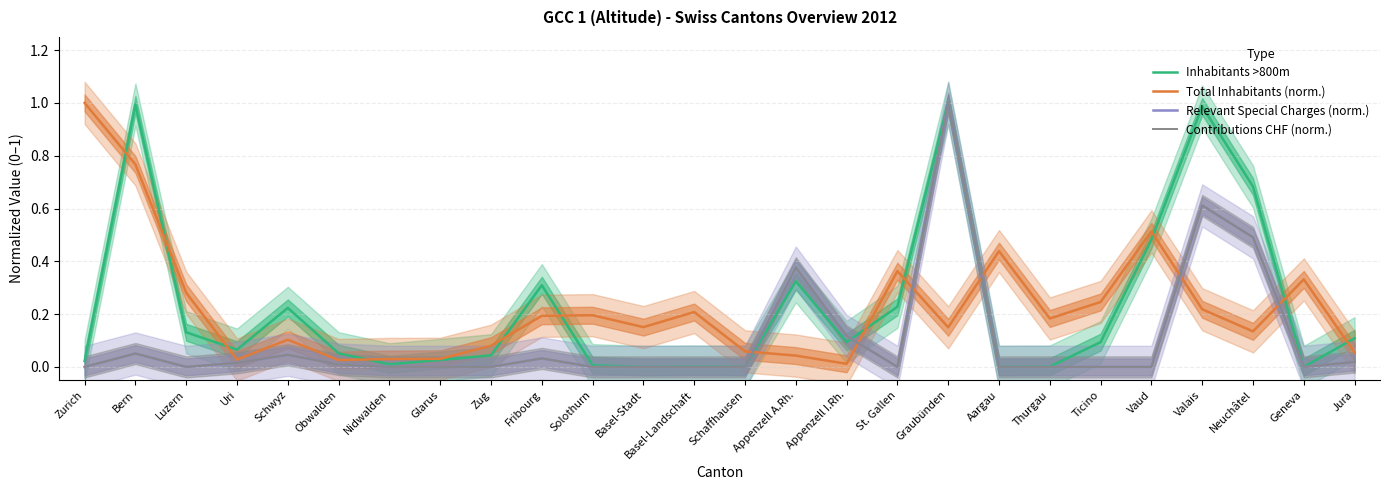

Reading right to left, extract all data points from this chart.

Inhabitants >800m: 0.1	0.0	0.7	1.0	0.5	0.1	0.0	0.0	1.0	0.2	0.1	0.3	0.0	0.0	0.0	0.0	0.3	0.0	0.0	0.0	0.1	0.2	0.1	0.1	1.0	0.0
Total Inhabitants (norm.): 0.1	0.3	0.1	0.2	0.5	0.2	0.2	0.4	0.1	0.4	0.0	0.0	0.1	0.2	0.2	0.2	0.2	0.1	0.0	0.0	0.0	0.1	0.0	0.3	0.8	1.0
Relevant Special Charges (norm.): 0.0	0.0	0.5	0.6	0.0	0.0	0.0	0.0	1.0	0.0	0.1	0.4	0.0	0.0	0.0	0.0	0.0	0.0	0.0	0.0	0.0	0.0	0.0	0.0	0.1	0.0
Contributions CHF (norm.): 0.0	0.0	0.5	0.6	0.0	0.0	0.0	0.0	1.0	0.0	0.1	0.4	0.0	0.0	0.0	0.0	0.0	0.0	0.0	0.0	0.0	0.0	0.0	0.0	0.1	0.0